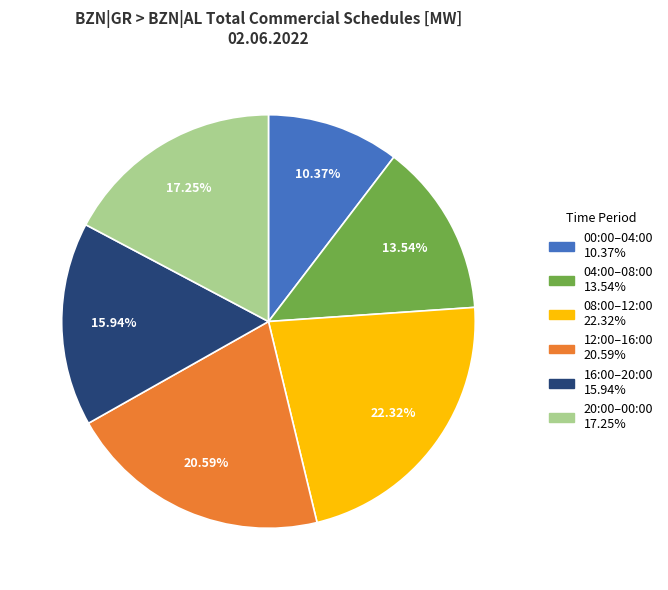

Is there a majority slice in this chart?

No